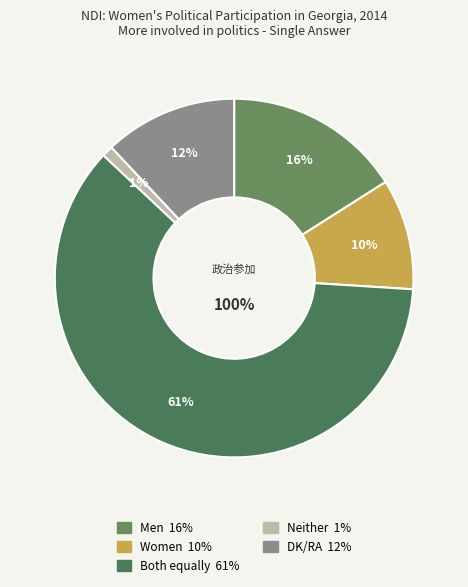

What percentage is the Women slice, to the nearest percent?

10%